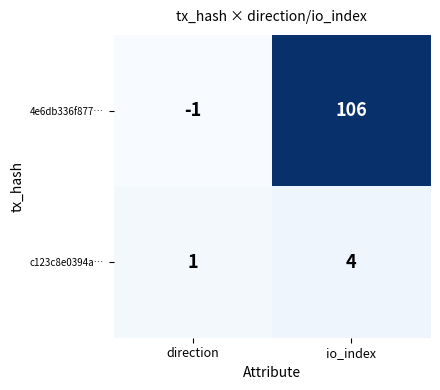

Is it true that 4e6db336f877… equals 171 at io_index?

False